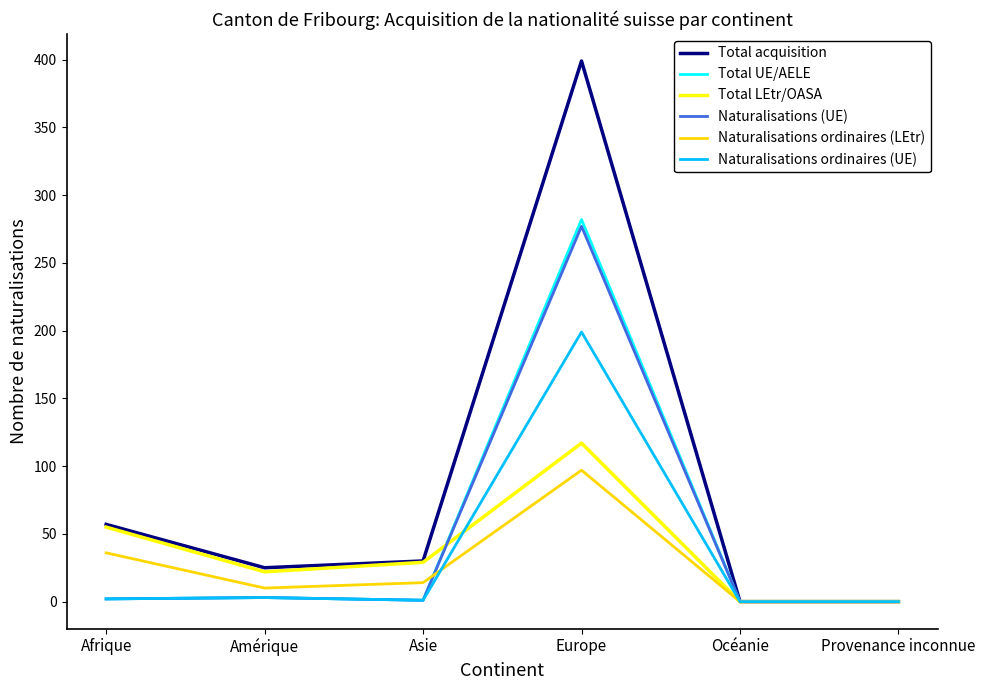

At how many categories does at least one series exceed 123?

1